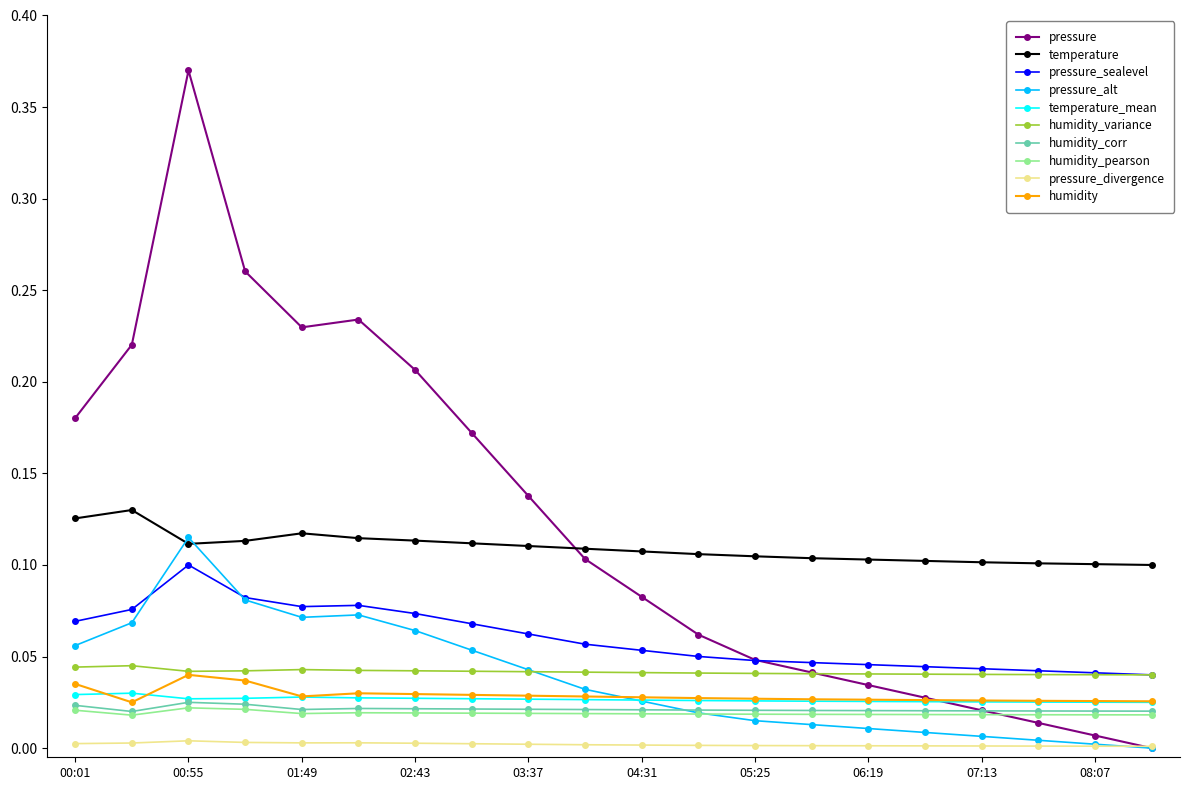

Which series has the largest range (max minus min)?

pressure